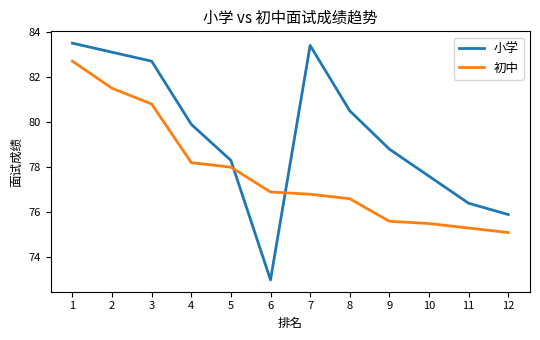

True or false: 初中 and 小学 intersect in this chart.

True